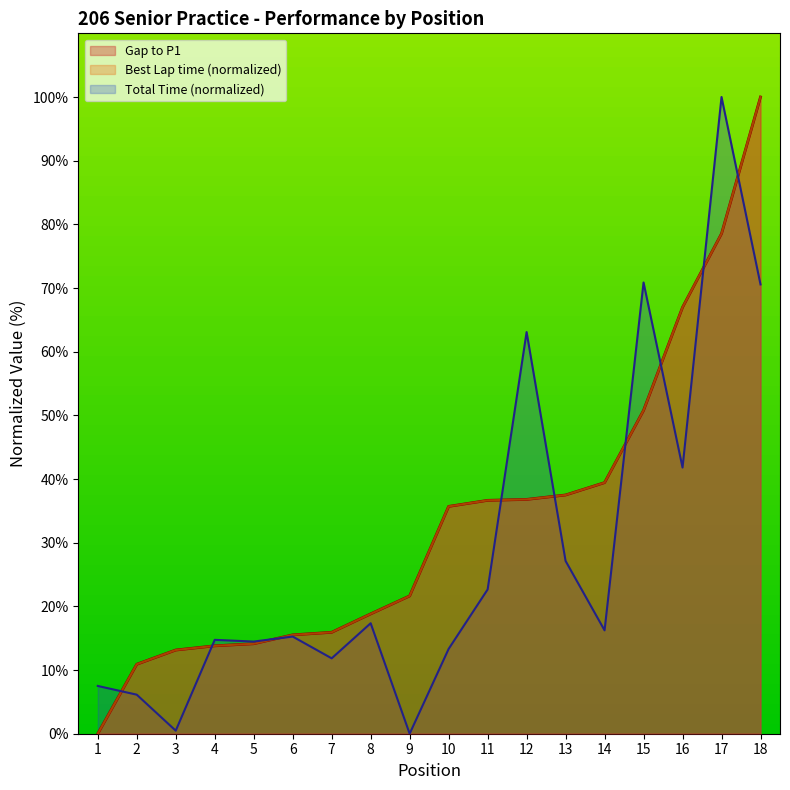

Does the chart display data point markers on the line(s)?

No